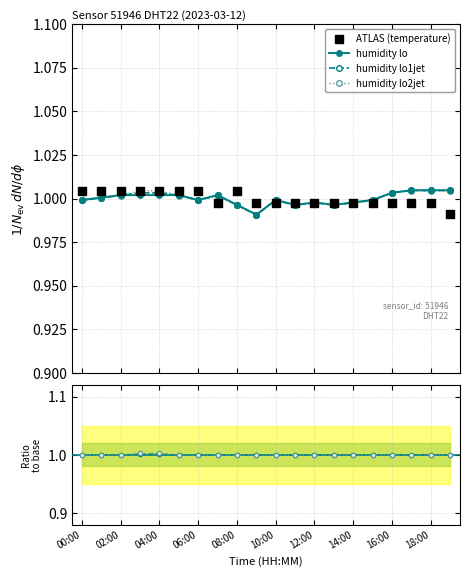

Which series has the largest Y range (max minus min)?

humidity_lo2jet